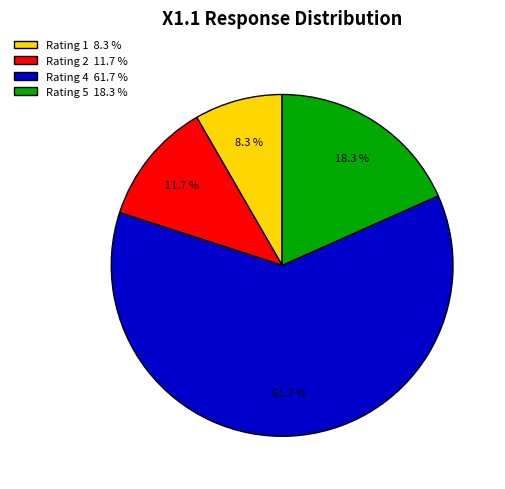

To the nearest percent, what is the difference between the largest and smallest slice percentages?

53%